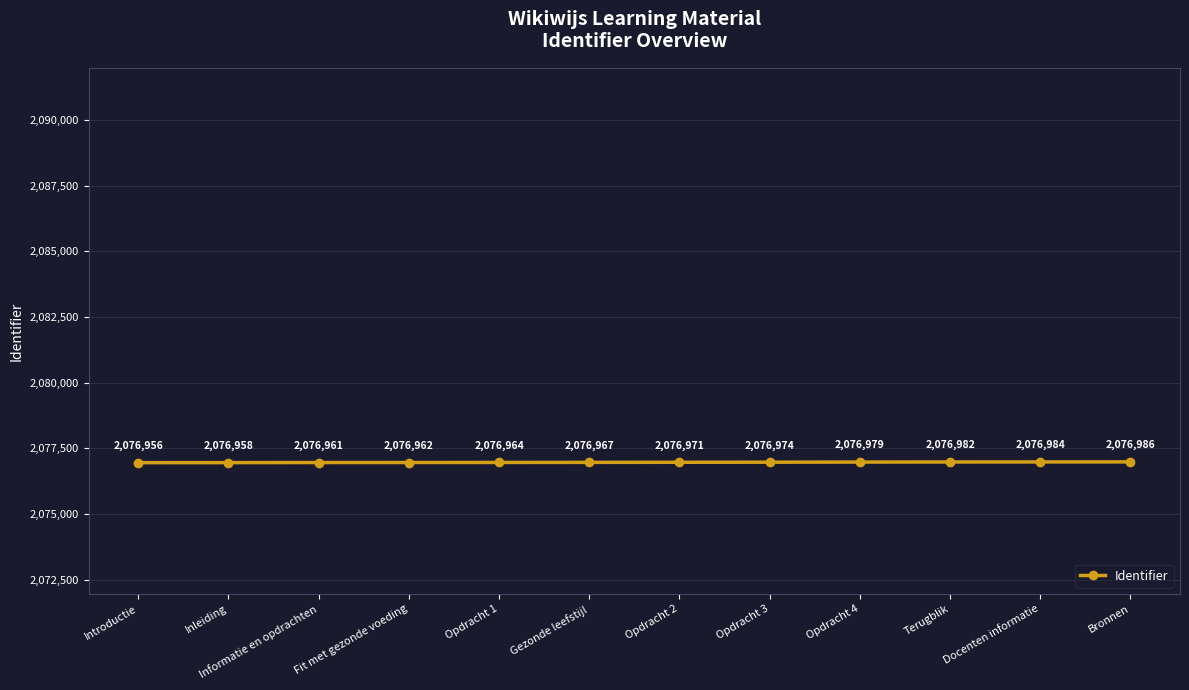

What is the greatest value displayed?

2076986